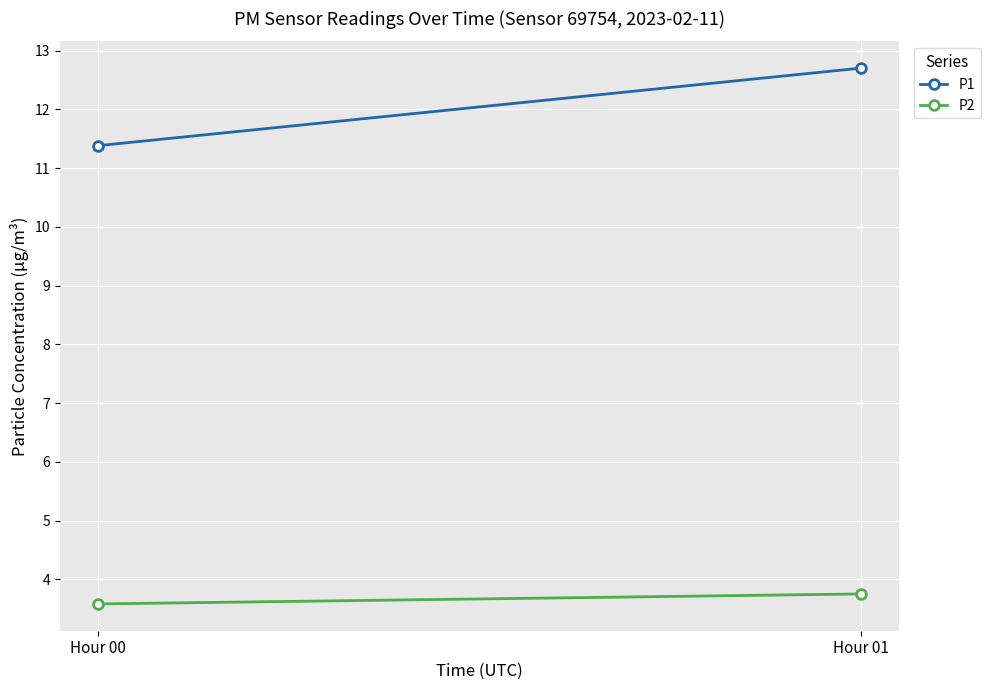

What is the minimum value shown in the chart?

3.6